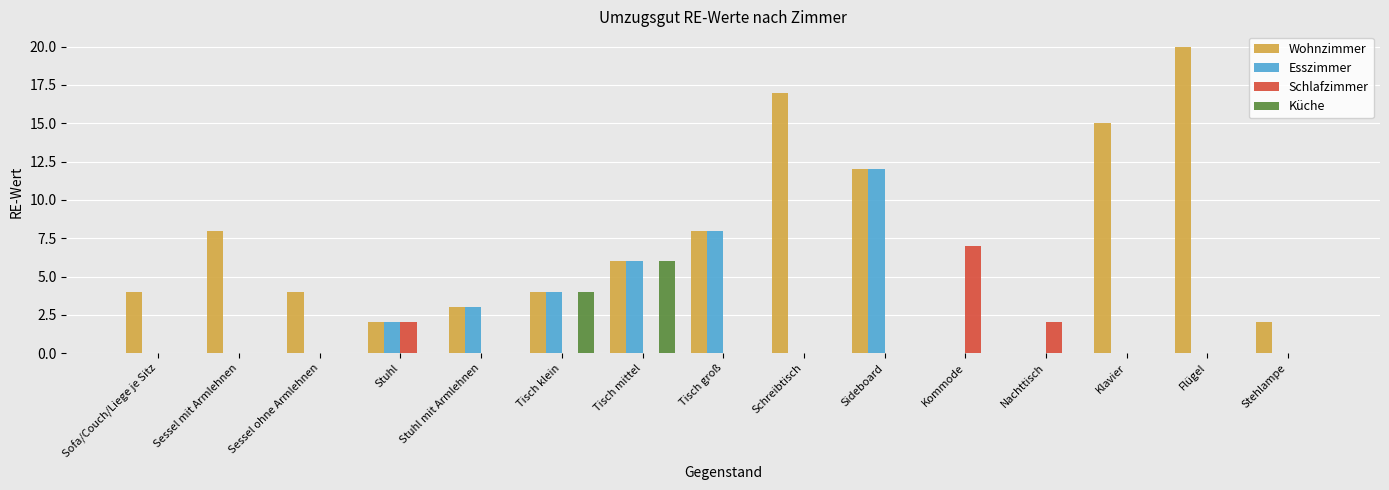

At which category is the sum across all series the highest?

Sideboard